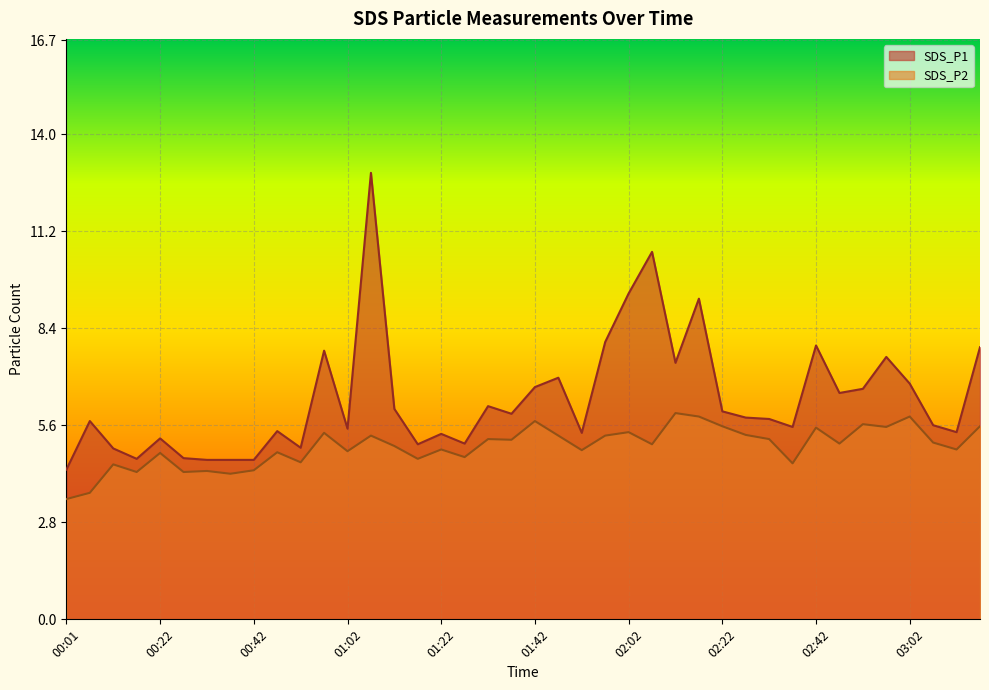

What is the difference between the second highest and second lowest values in the SDS_P1 series?

6.0